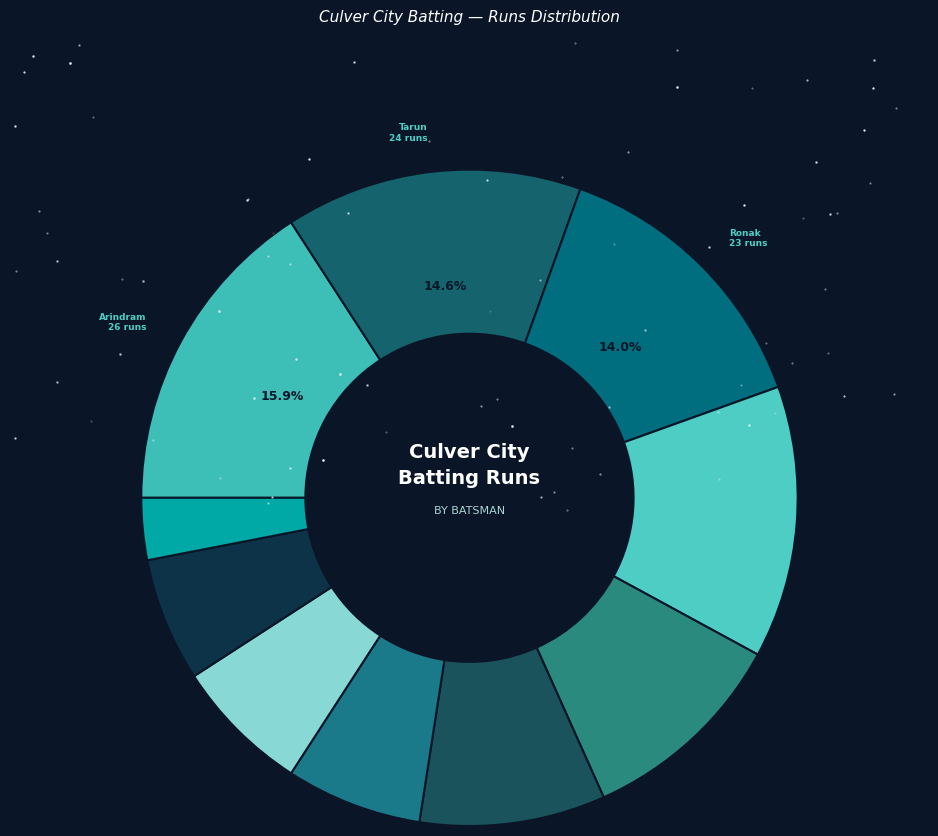

How many slices are in this pie chart?

10